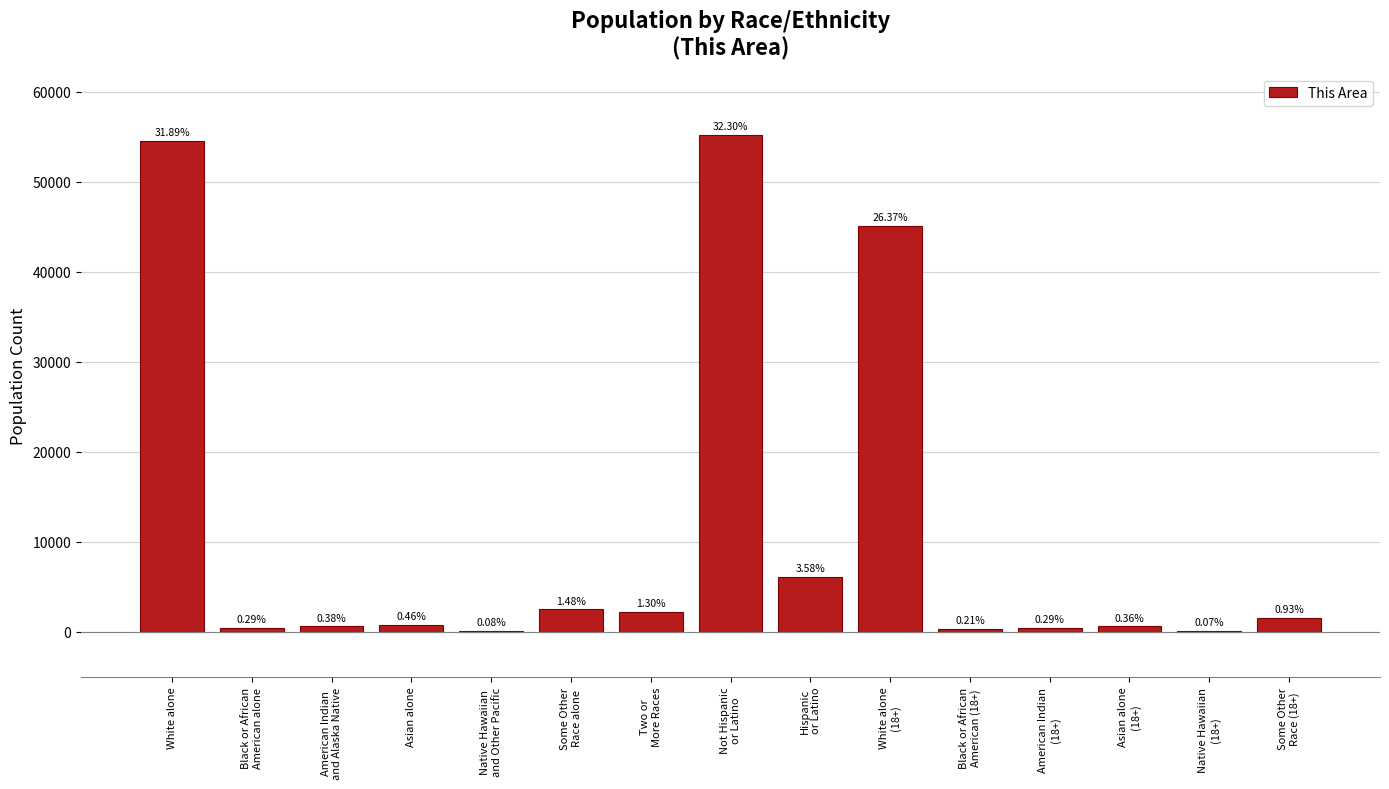

What is the minimum value shown in the chart?

115